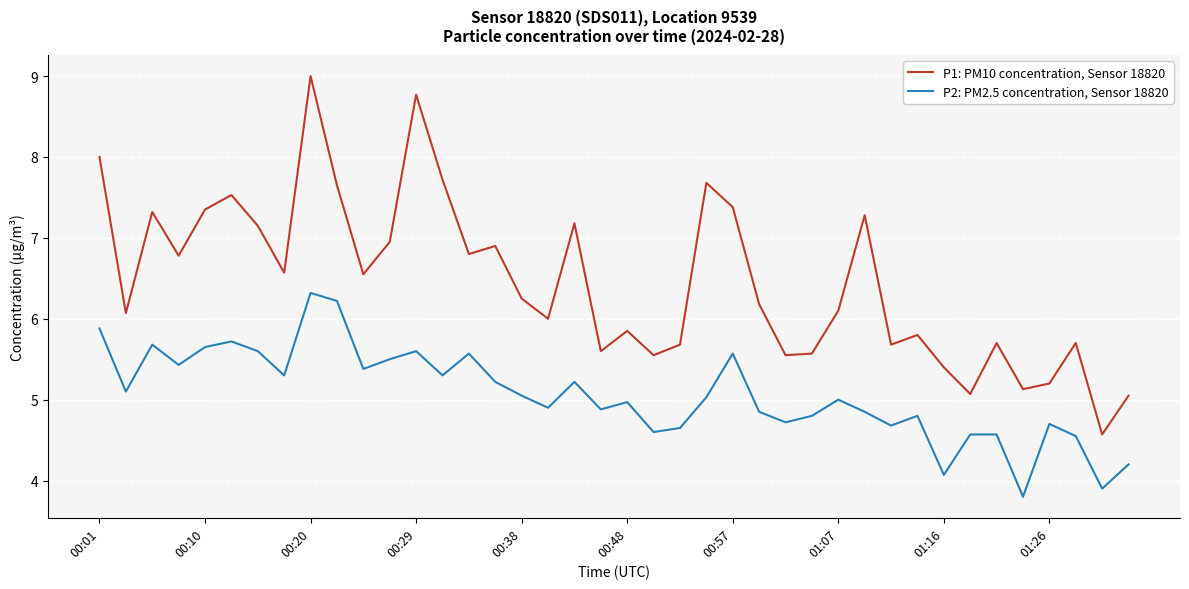

Which series has the largest total across all categories?

P1: PM10 concentration, Sensor 18820